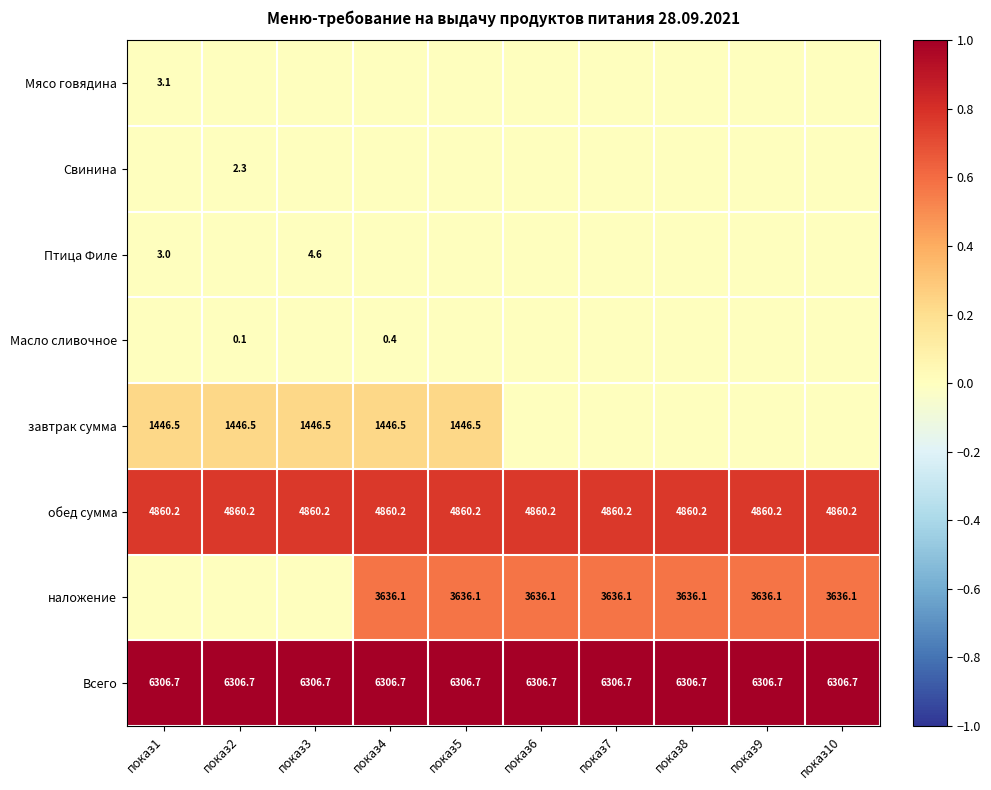

The value of завтрак сумма at показ4 is 0.2. True or false?

False